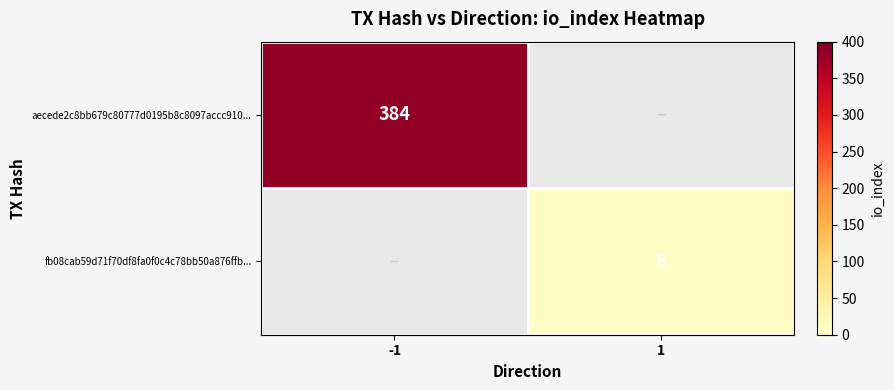

How many categories are shown in the chart?

2